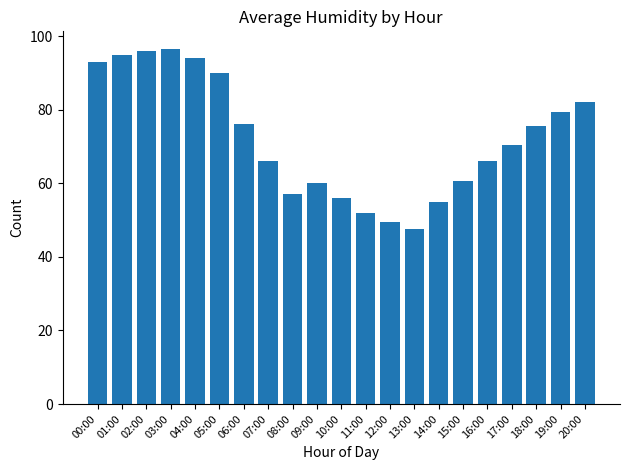

What is the approximate value at 15:00?

60.5